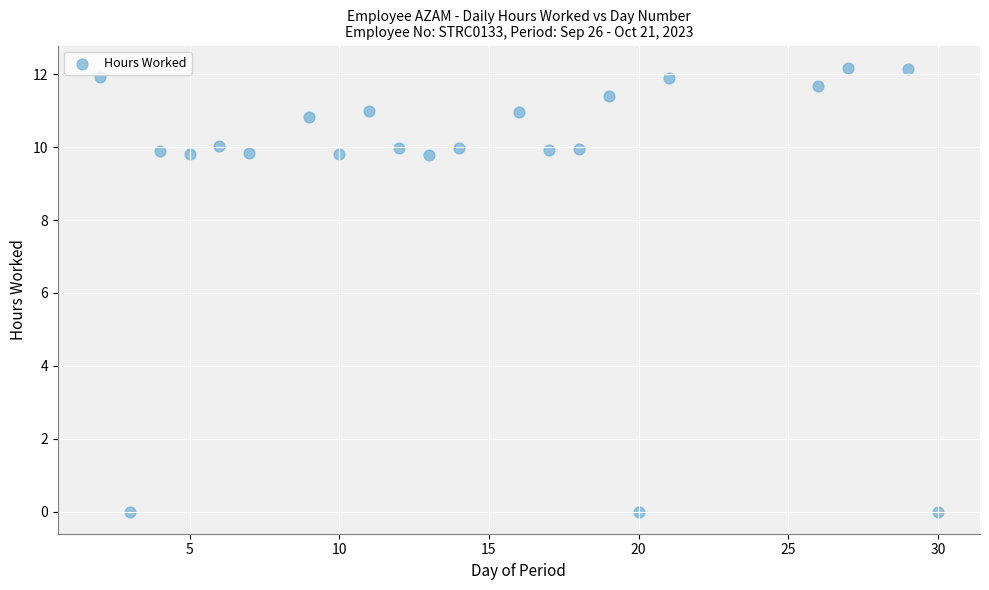

What is the range of X values (max minus min)?

28.0